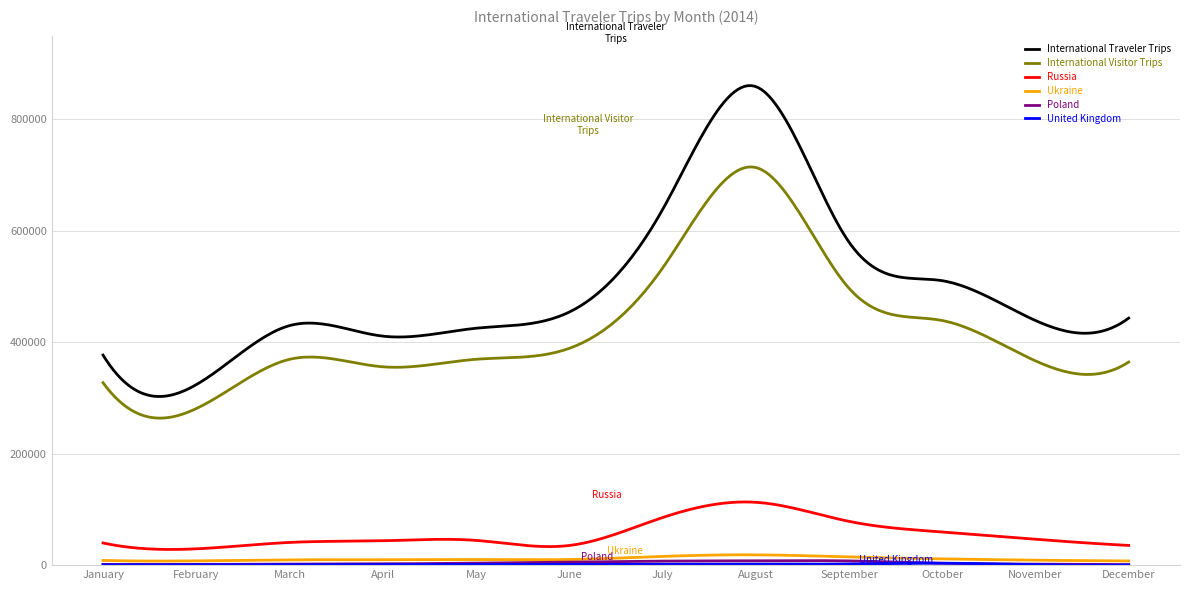

Which series has the largest range (max minus min)?

International Traveler Trips